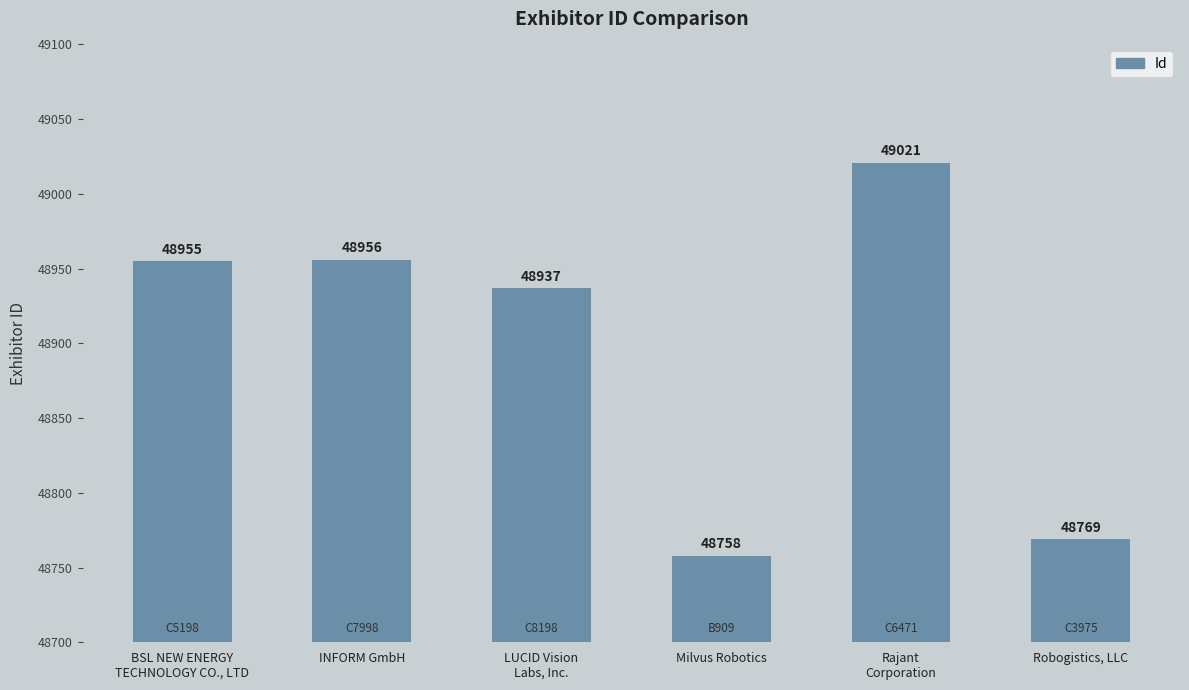

How many categories are shown in the chart?

6